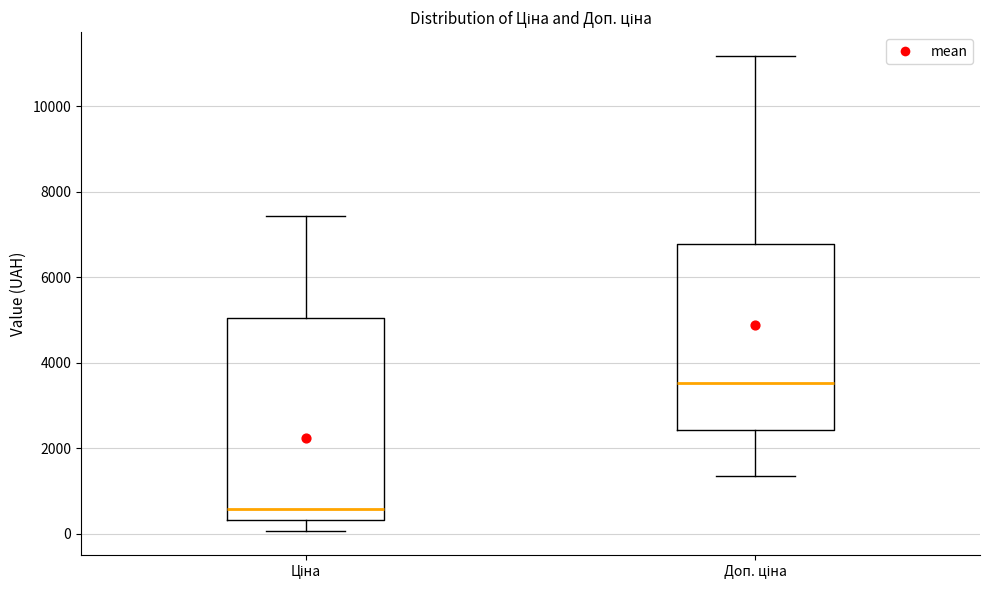

Where does the lower whisker of the box for Ціна end on the y-axis? The values are not printed on the chart, so give them approximately, as read against the axis.

0